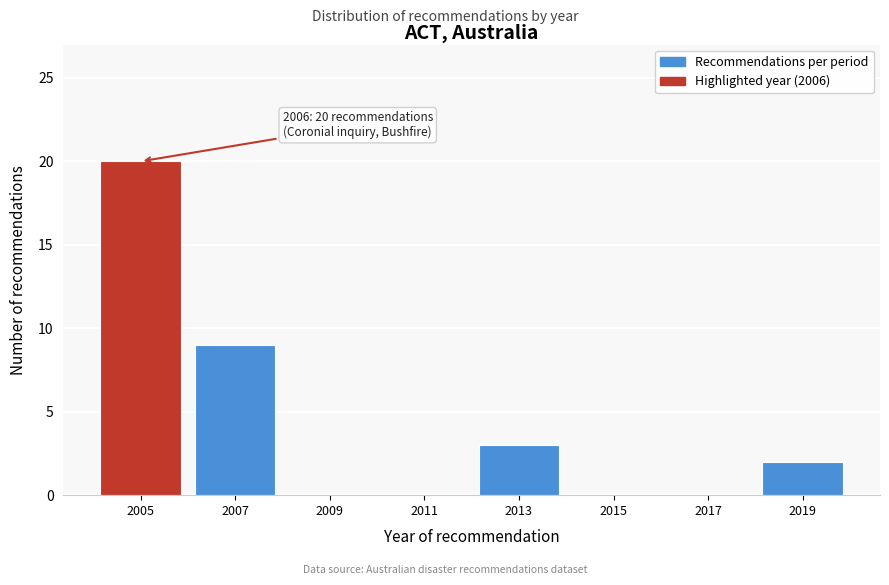

Reading left to right, list all the values displayed in this chart.

2005=20	2007=9	2009=0	2011=0	2013=3	2015=0	2017=0	2019=2